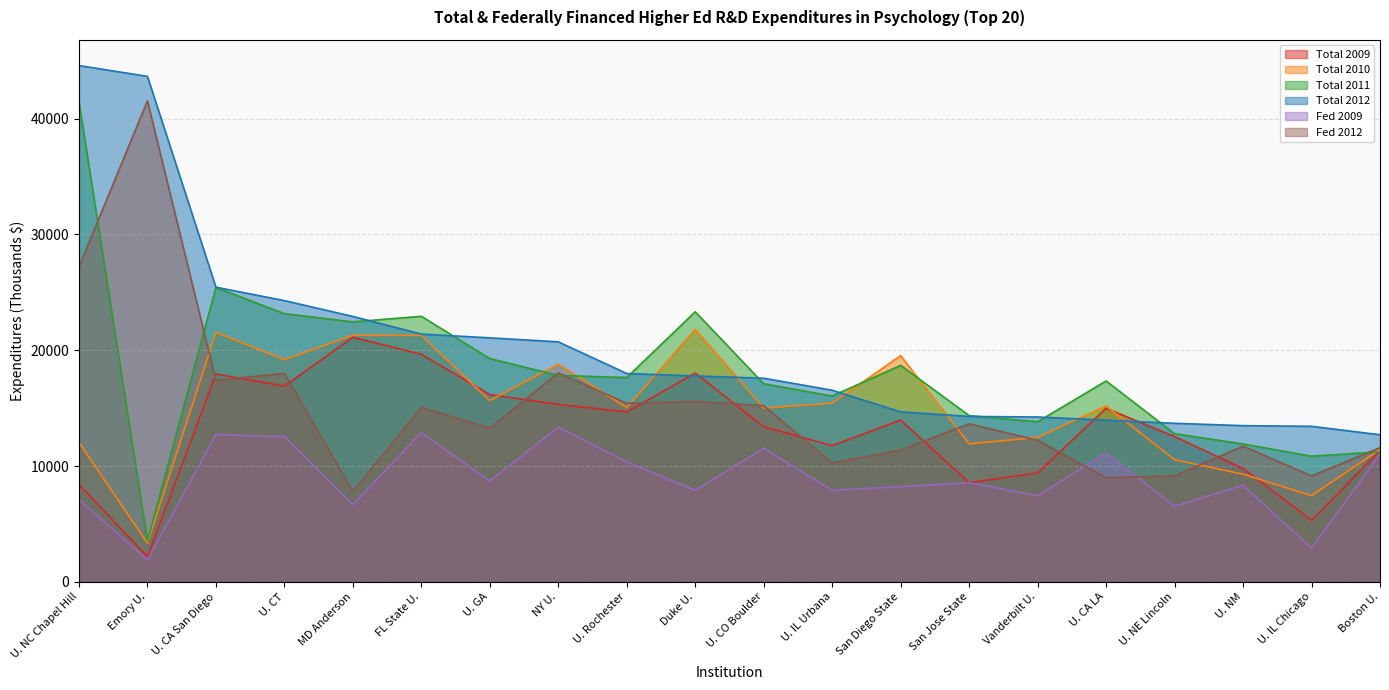

At which category is the sum across all series the highest?

U. NC Chapel Hill